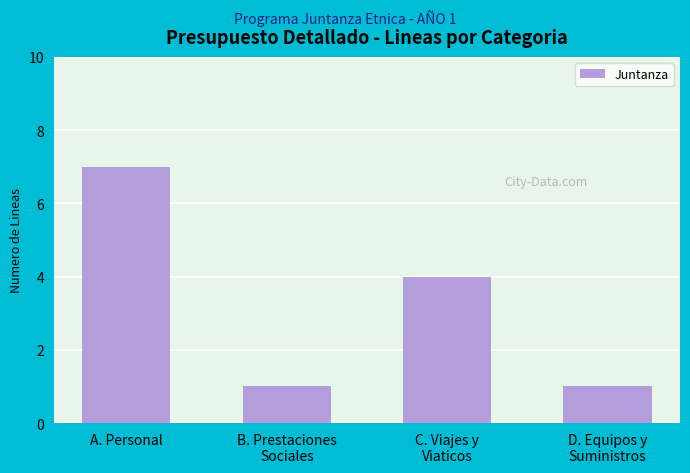

What is the label of the 4th bar from the left?

D. Equipos y
Suministros